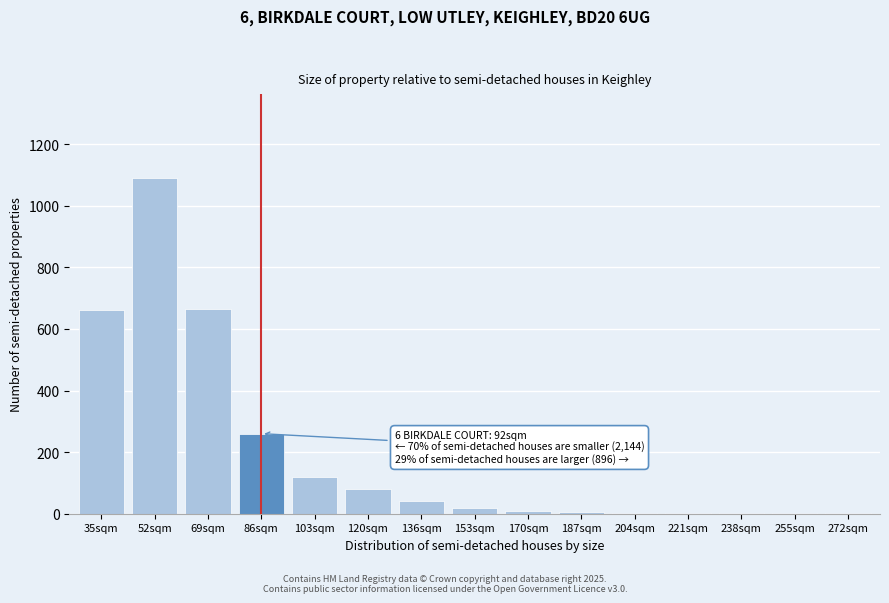

Which has a higher value, 120sqm or 86sqm?

86sqm